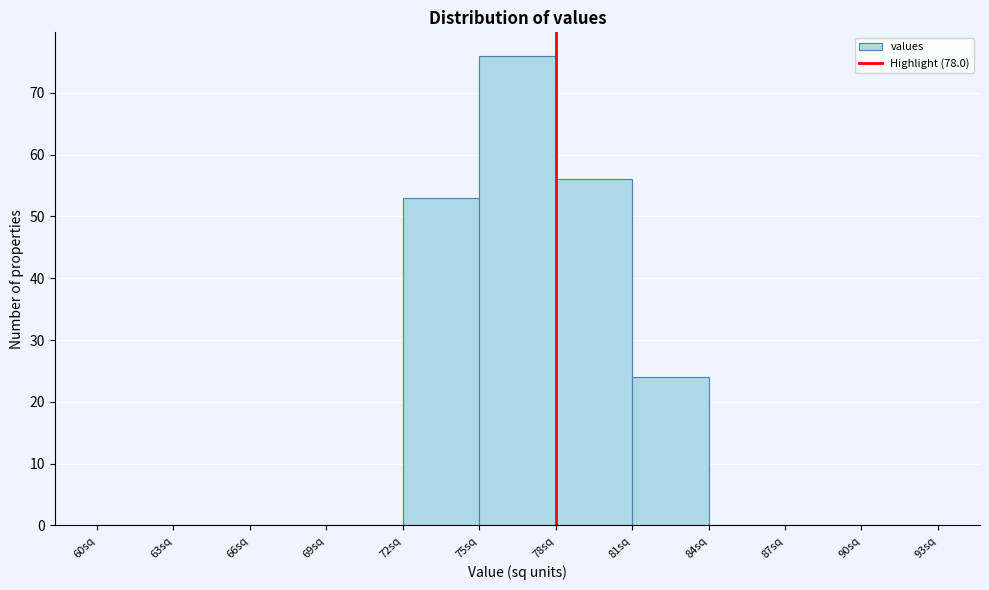

How tall is the bar that spans 75 to 78 on the x-axis? The values are not printed on the chart, so give them approximately, as read against the axis.

76